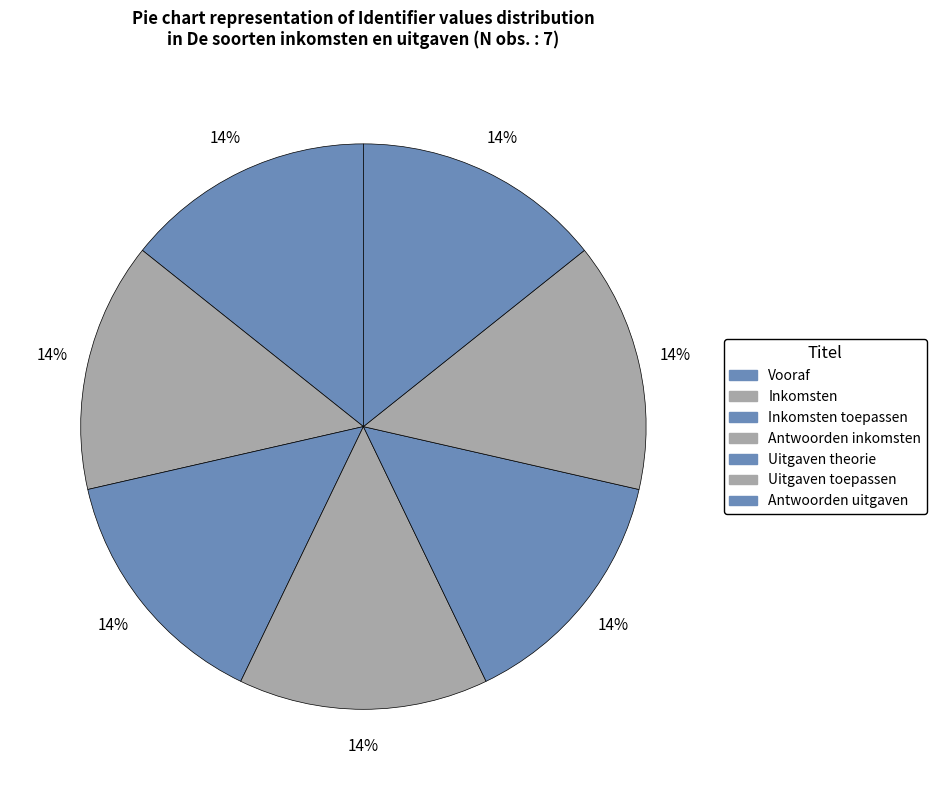

How many segments does this pie chart have?

7